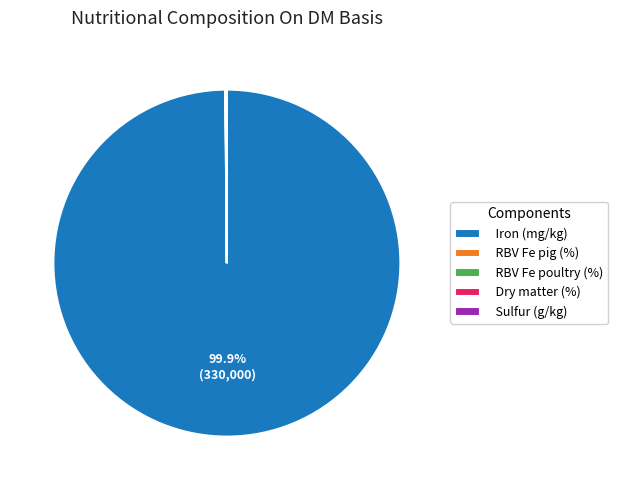

Which category has the biggest portion of the pie?

Iron (mg/kg)